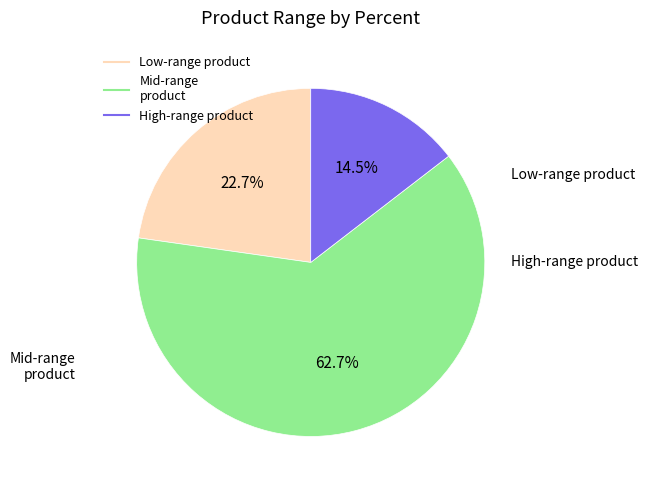

Is there a majority slice in this chart?

Yes